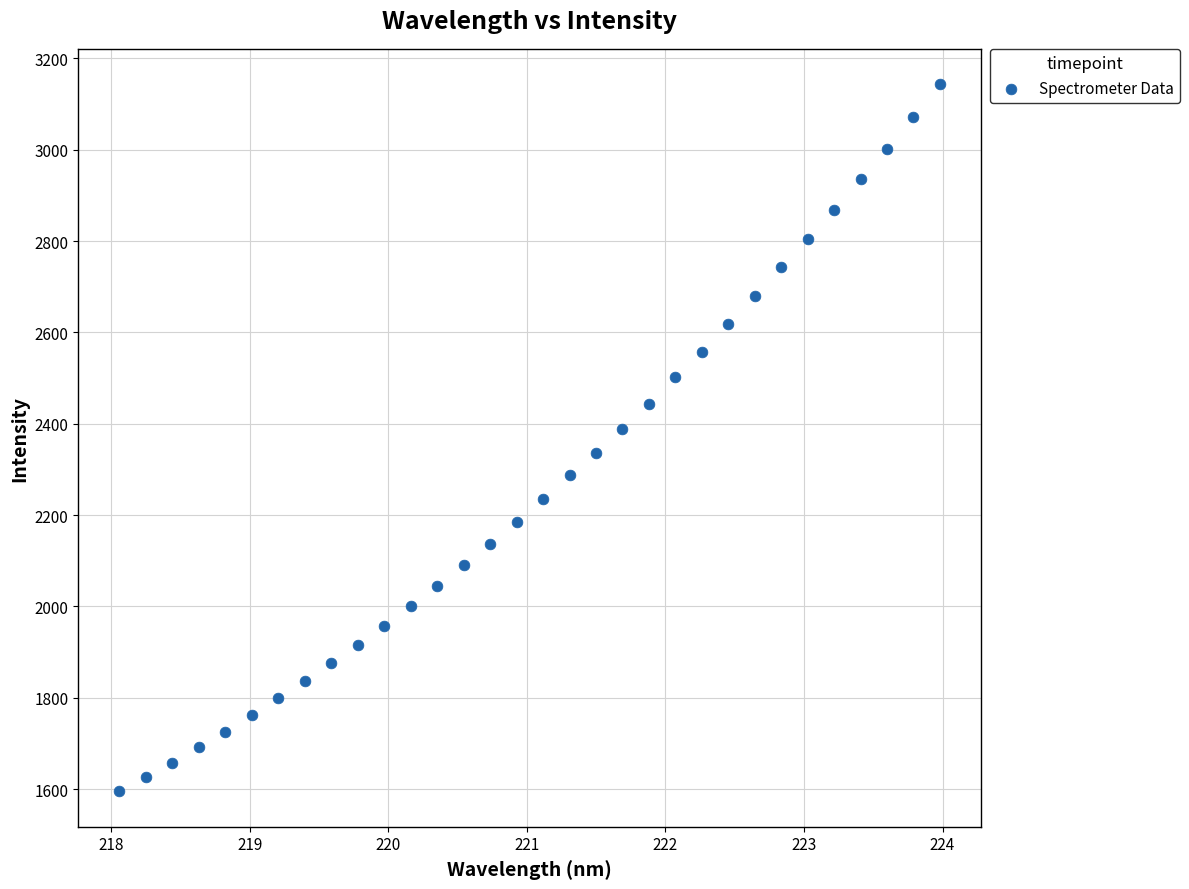

What is the range of Y values (max minus min)?

1548.7